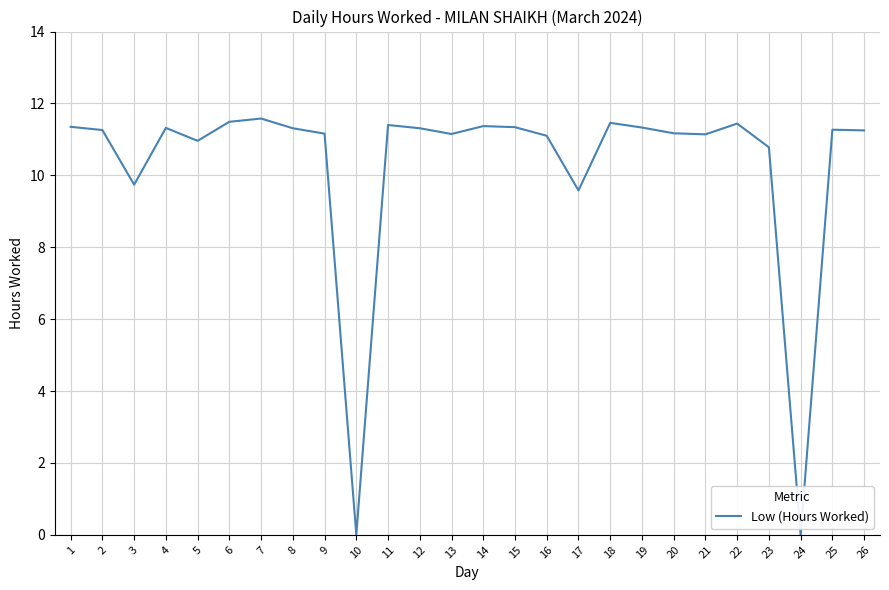

What is the difference between the maximum and minimum values?

11.6